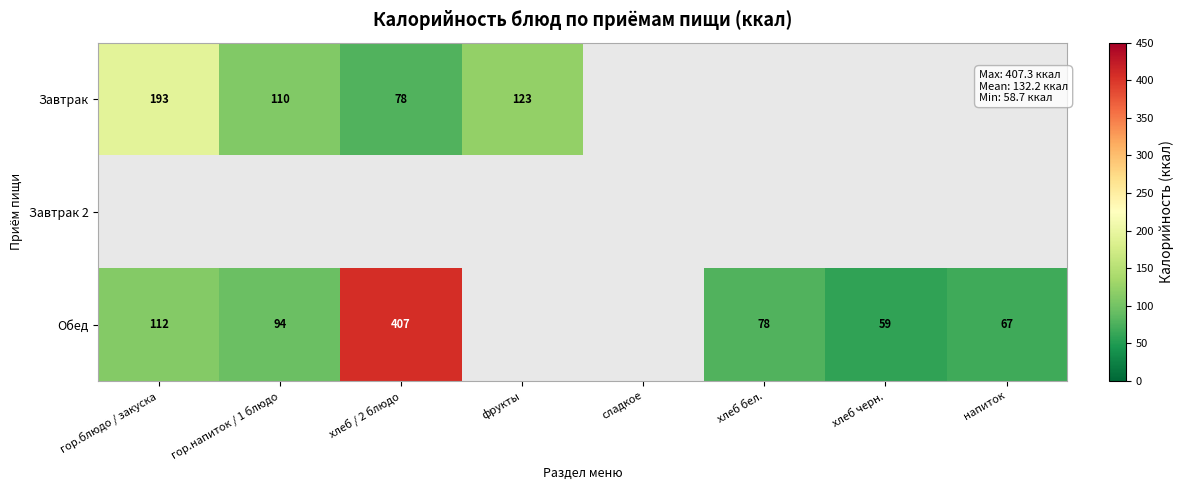

What is the difference between the highest and lowest values at хлеб черн.?

58.7